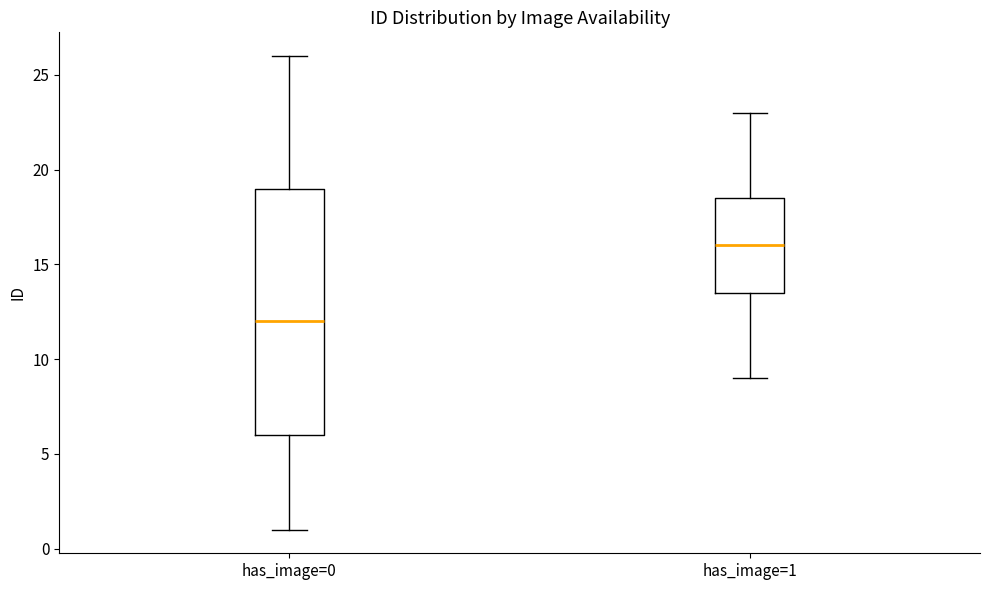

Which box's median line is the lowest?

has_image=0